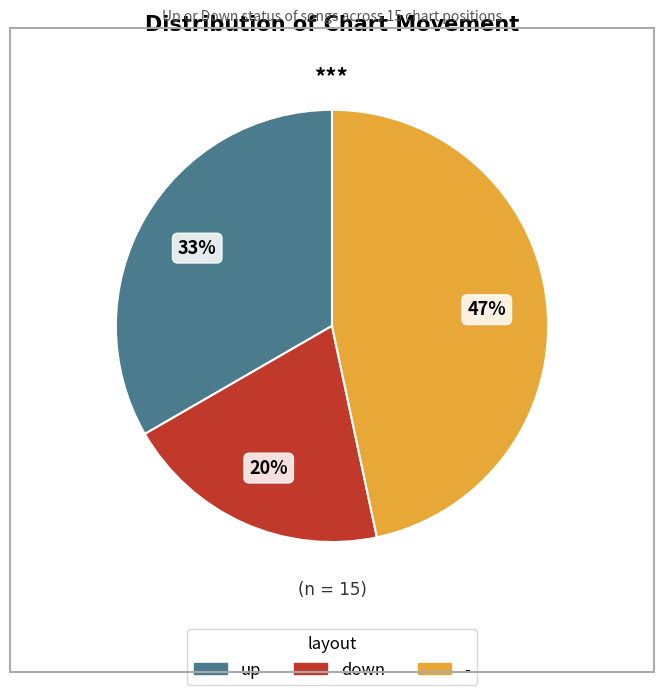

Rank the categories by value from lowest to highest.

down, up, -